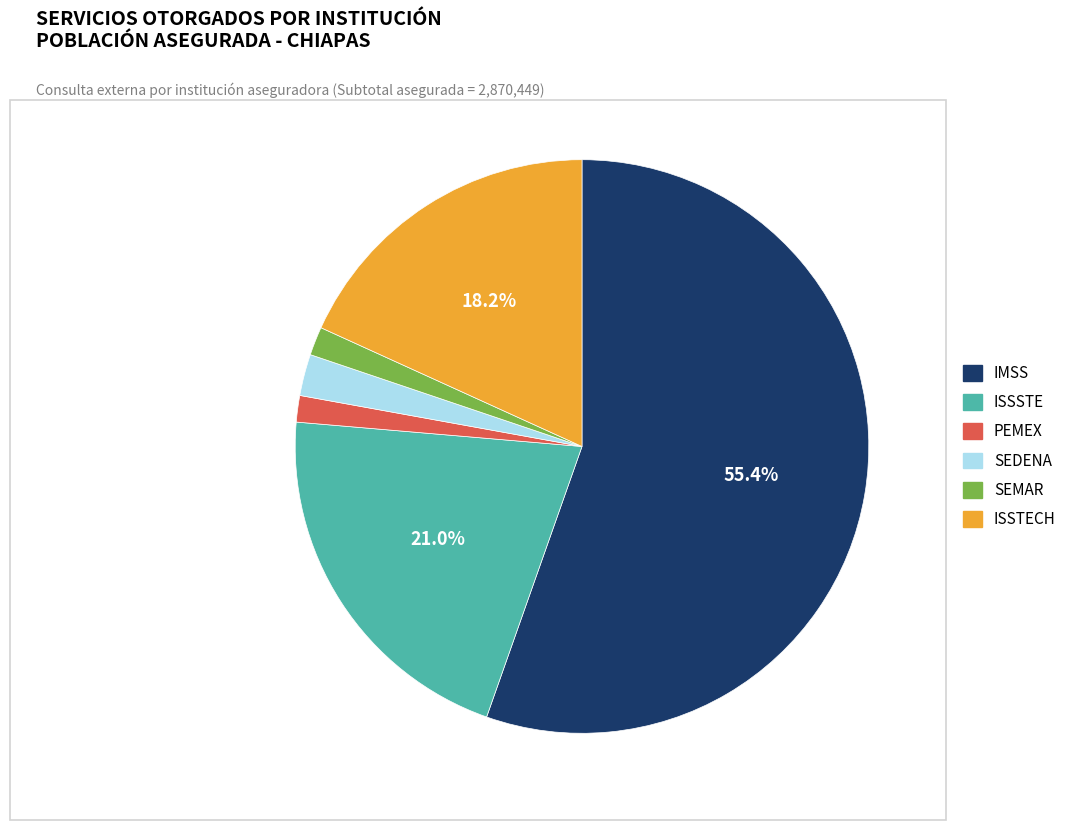

How many slices are in this pie chart?

6